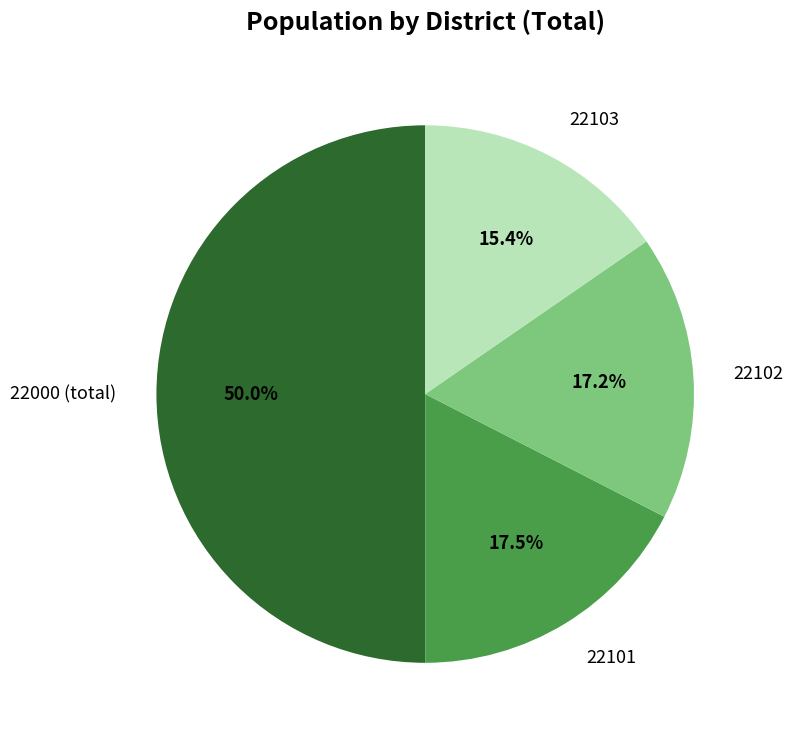

True or false: 22000 (total) accounts for 50% of the total.

True